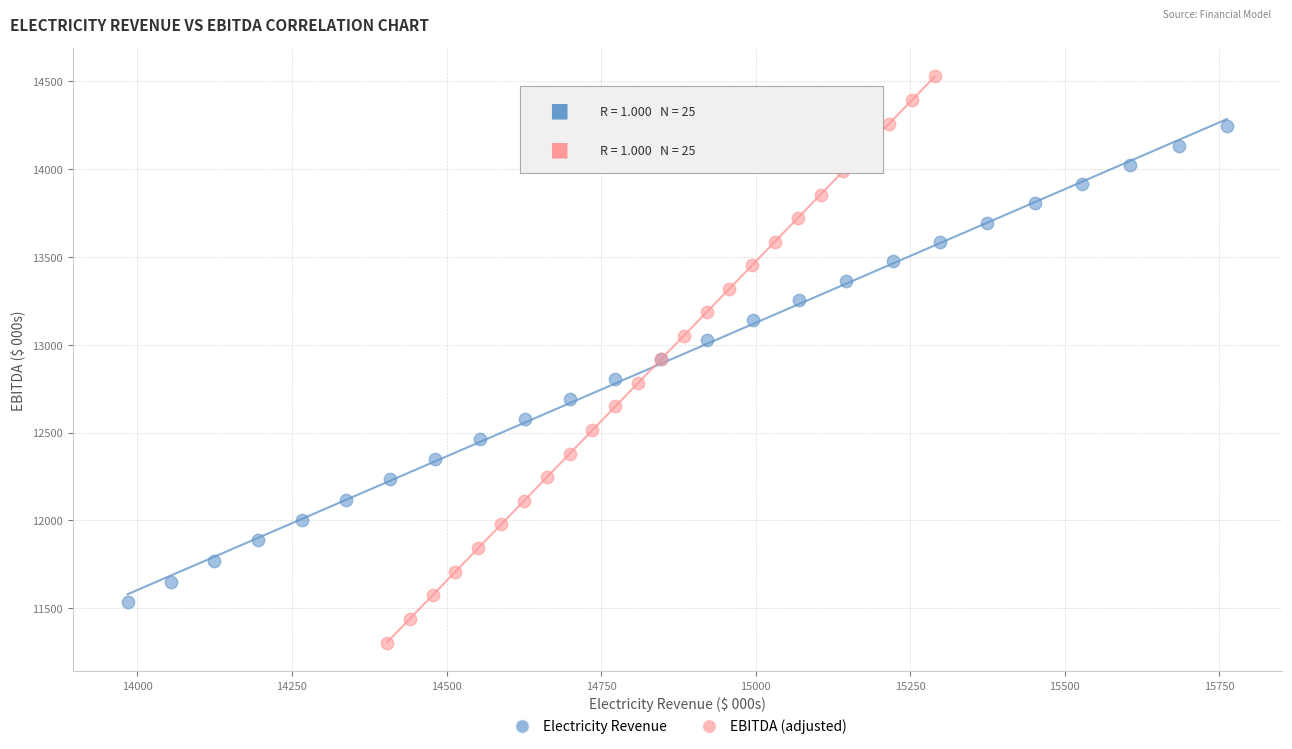

Which series reaches the minimum Y coordinate?

EBITDA (adjusted)